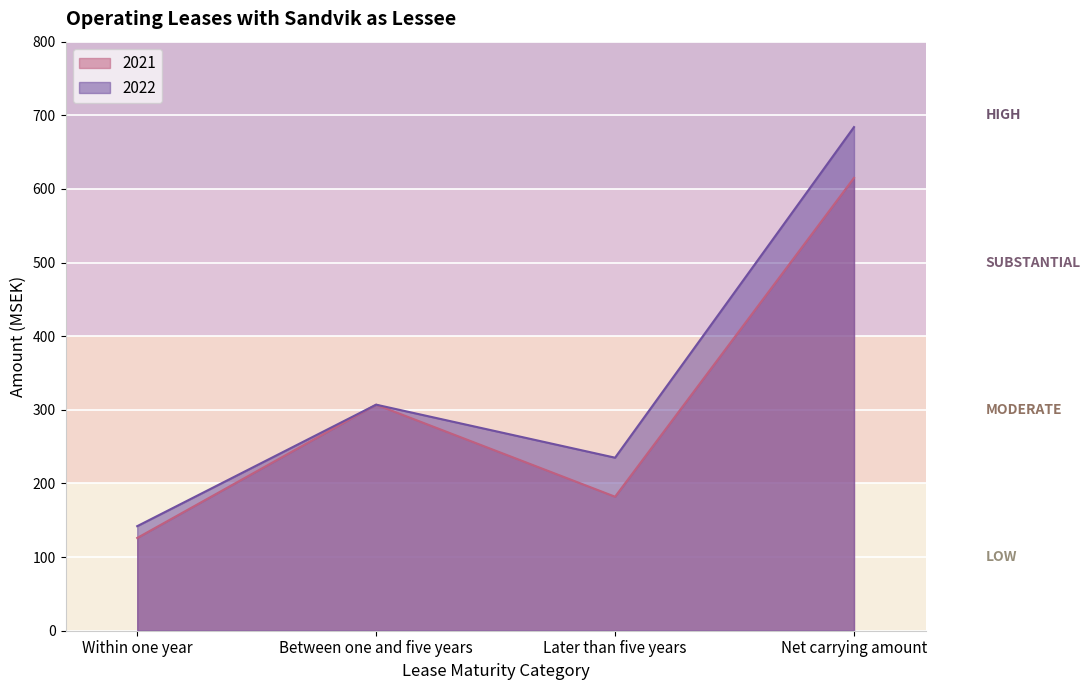

Is it true that 2022 equals 307 at Between one and five years?

True